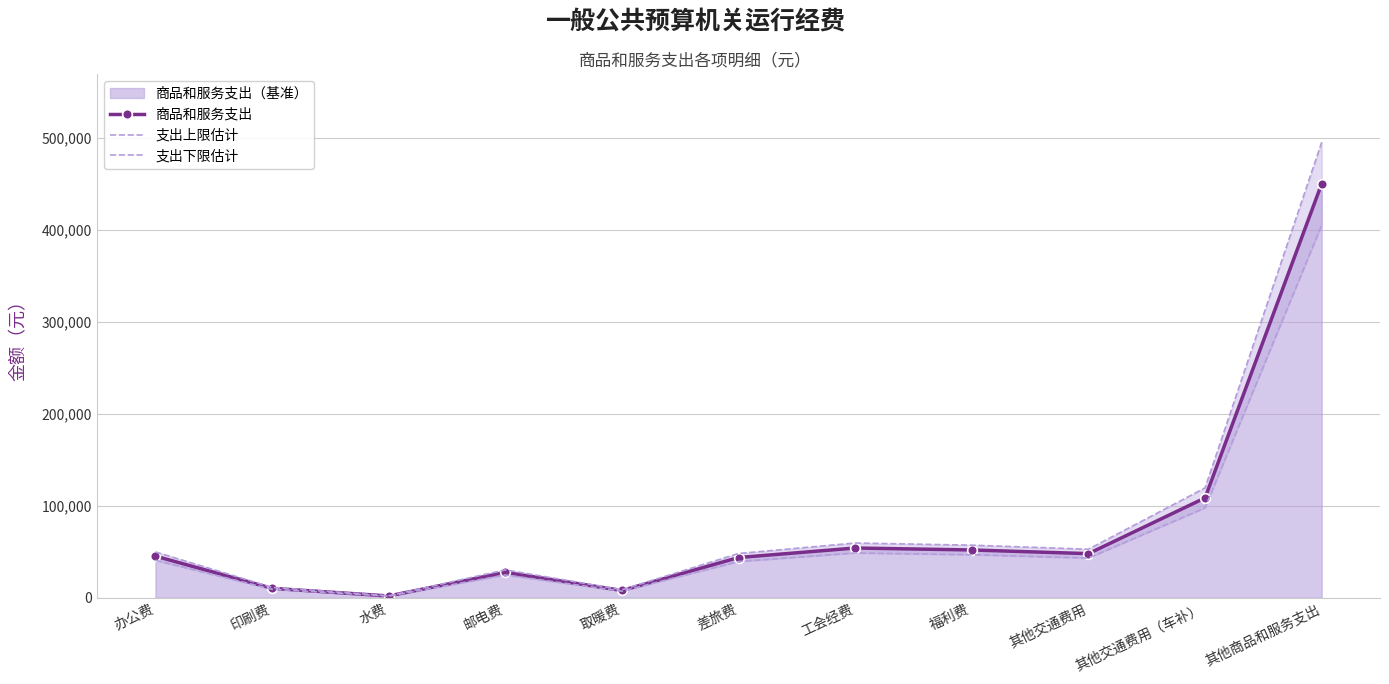

Does the chart have visible grid lines?

Yes